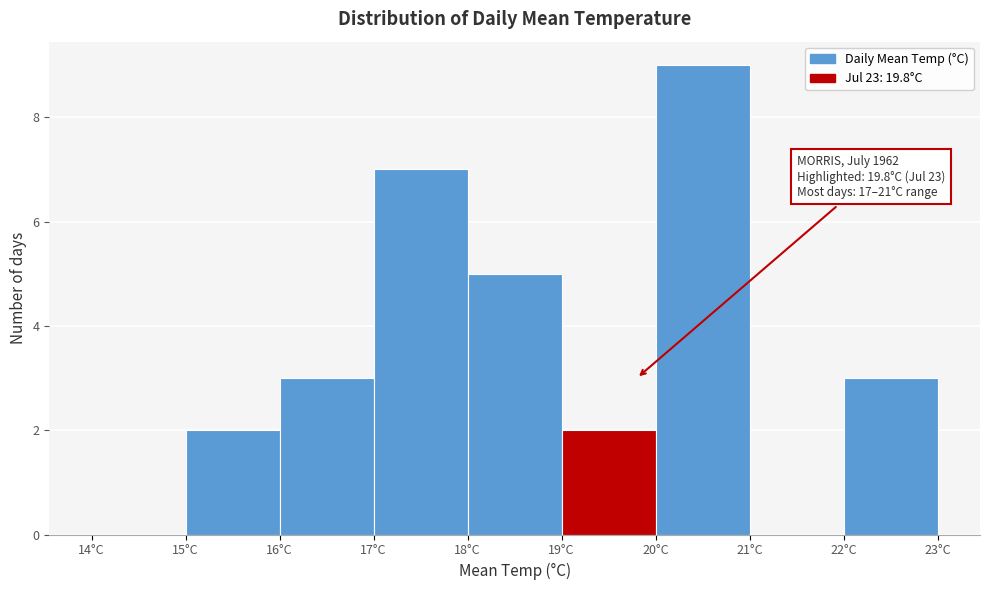

Over which range of the x-axis is the bar tallest?

20 to 21